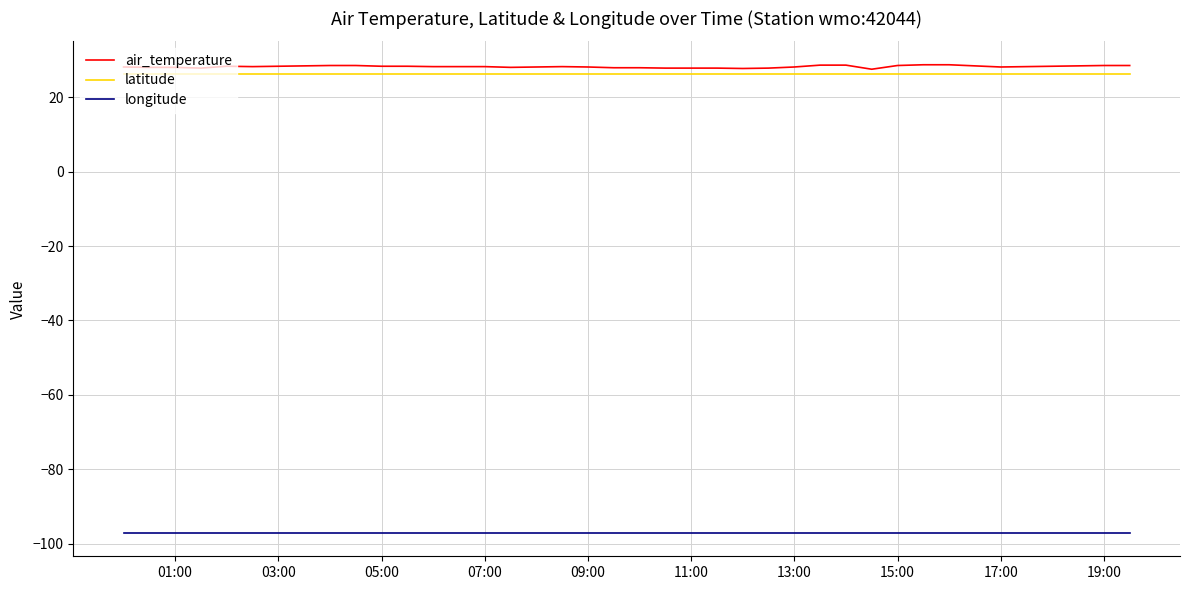

Which series has the widest spread of values?

air_temperature